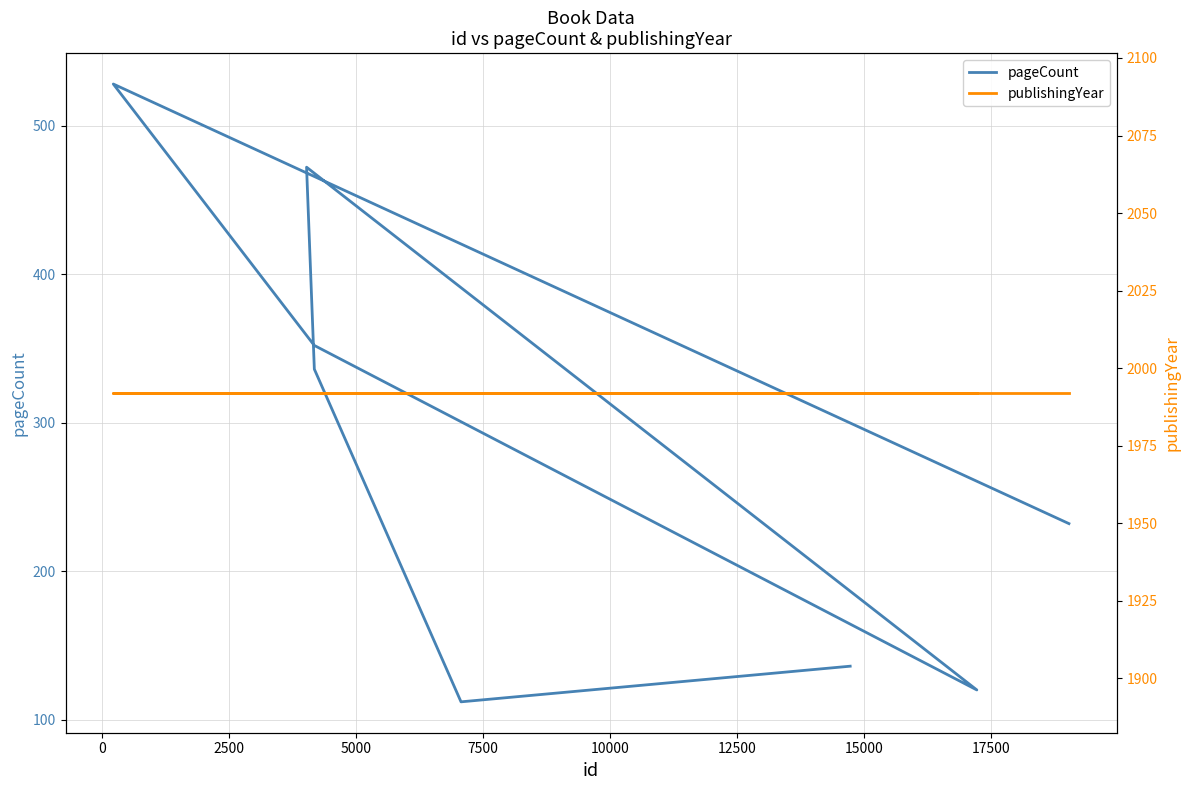

What is the difference between the maximum and minimum values in the pageCount series?

416